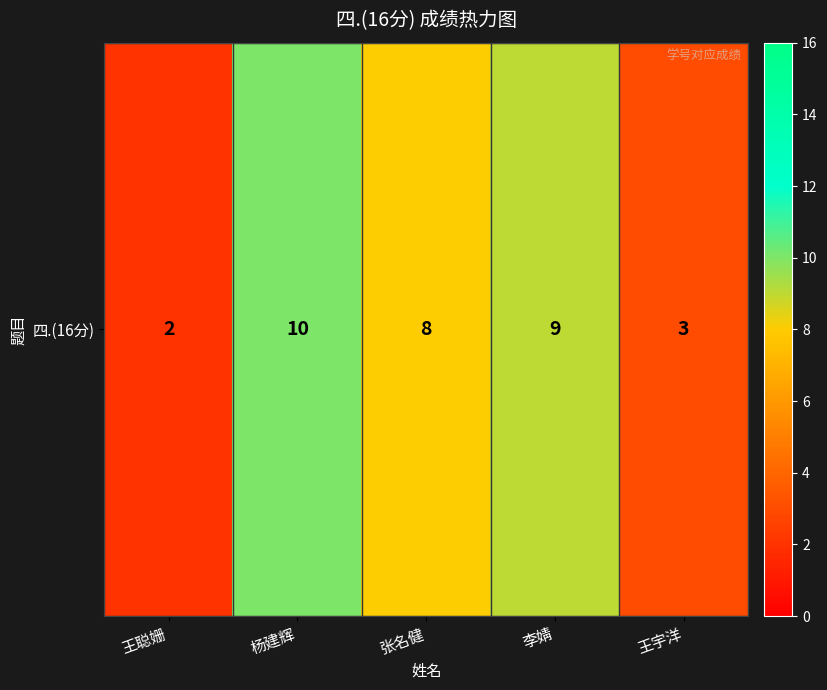

The chart shows a value of 8 at 张名健. True or false?

True